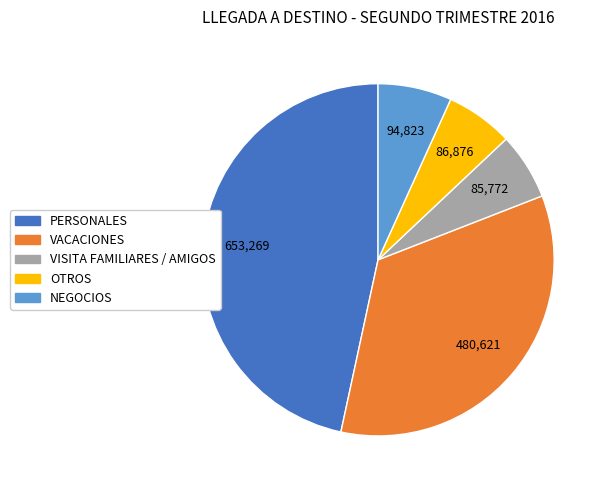

Which category has the biggest portion of the pie?

PERSONALES